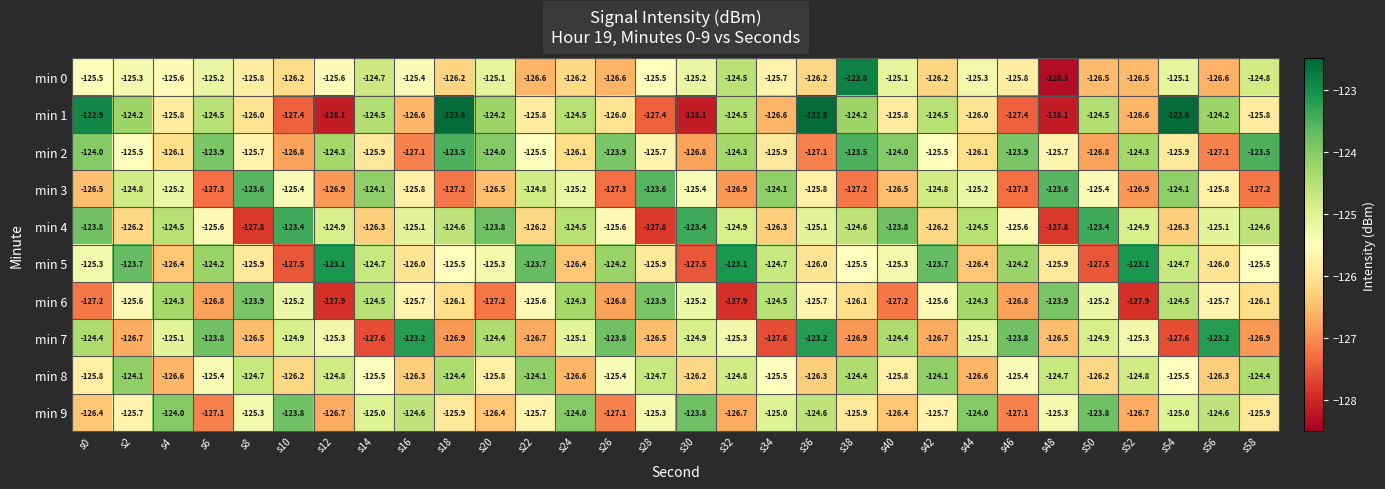

What is the difference between the highest and lowest values at s56?

3.9